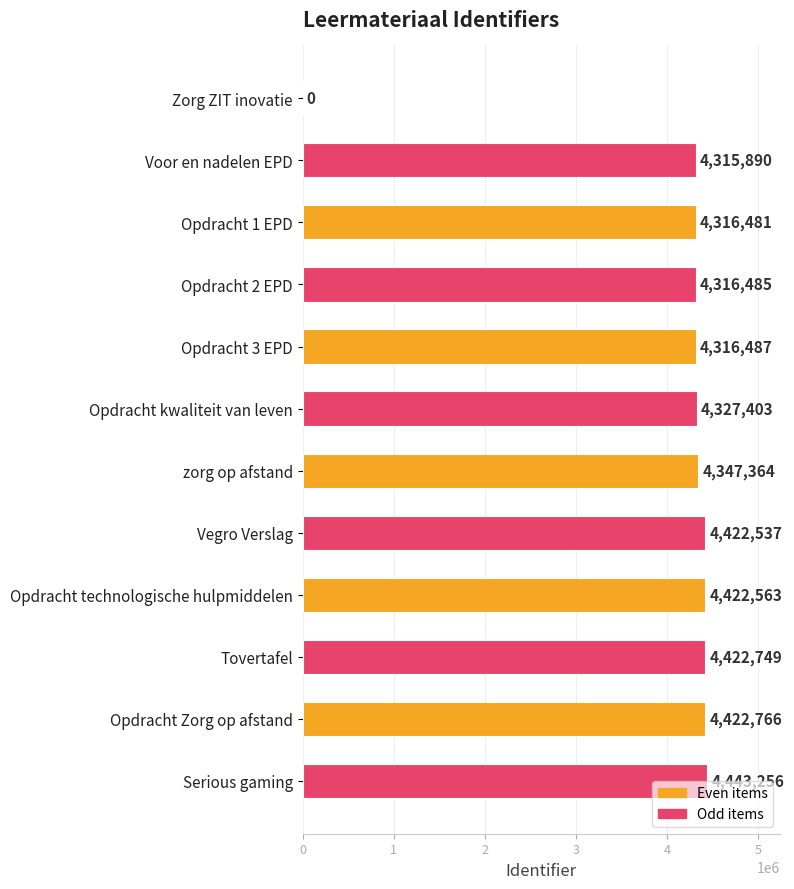

At which label is the value closest to 2221628?

Voor en nadelen EPD